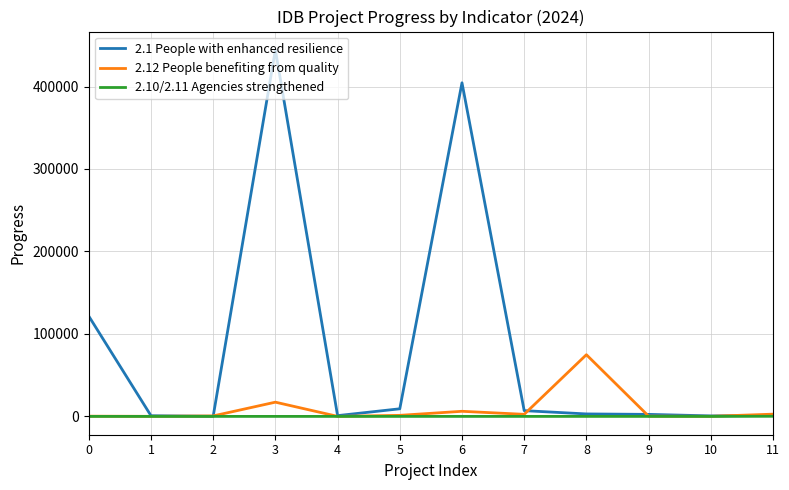

Which series has the widest spread of values?

2.1 People with enhanced resilience